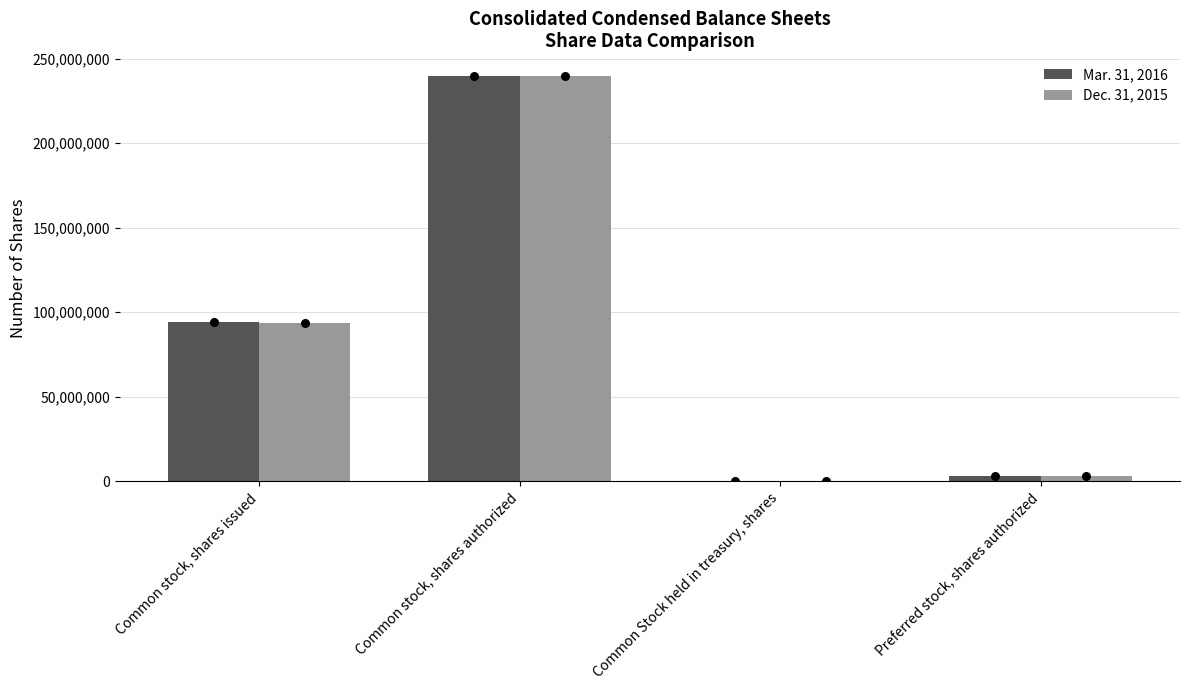

At how many categories does at least one series exceed 163055527?

1